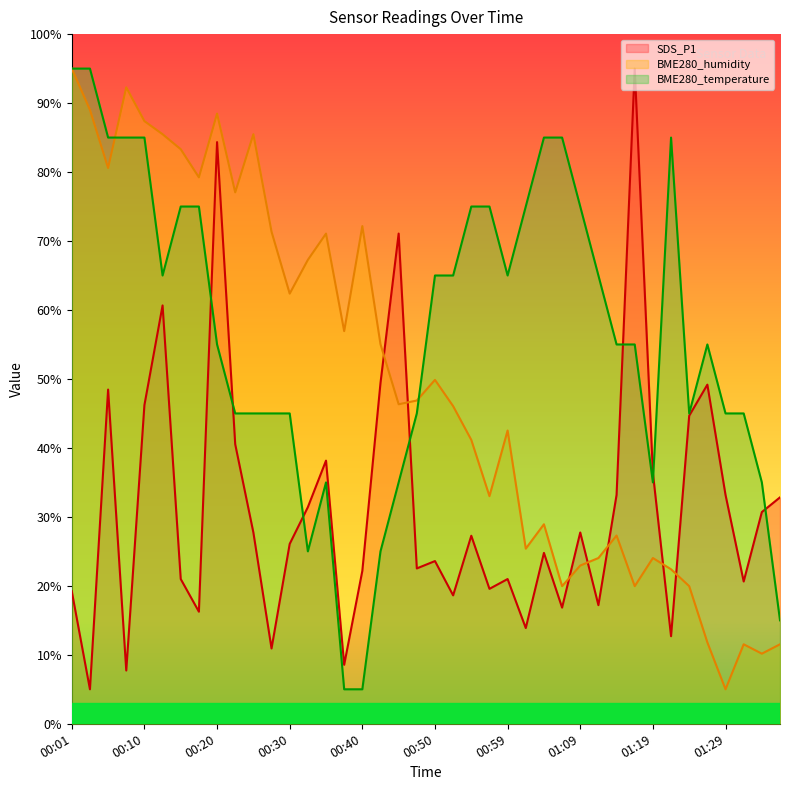

Does the chart display data point markers on the line(s)?

No